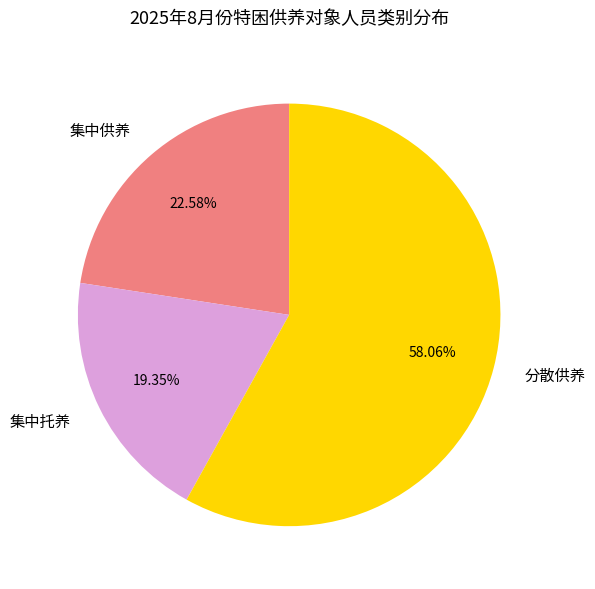

To the nearest percent, what portion does 分散供养 represent?

58%